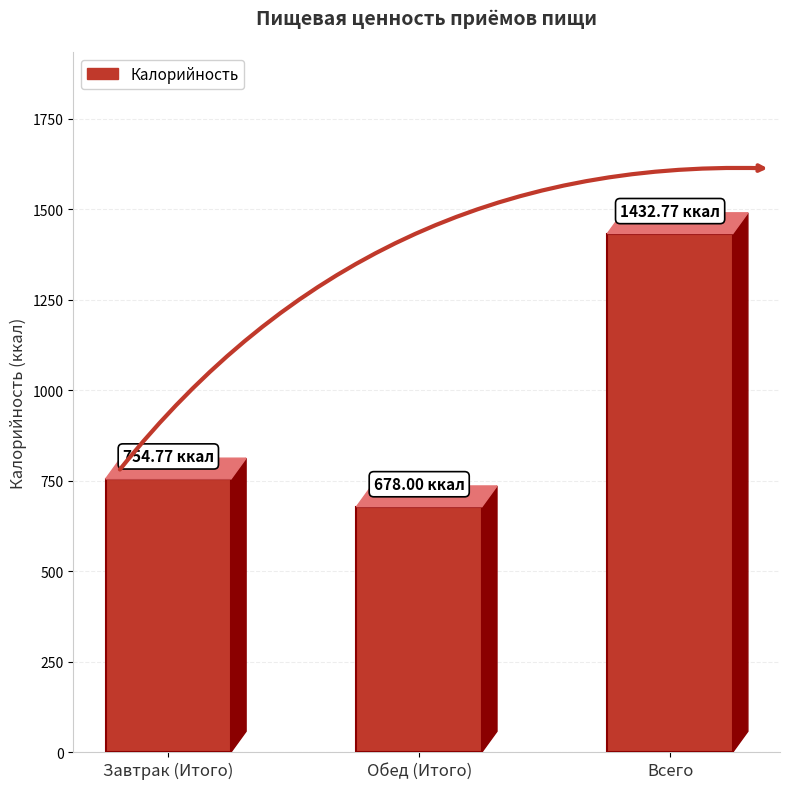

Where is the data nearest to the value 1055?

Завтрак (Итого)